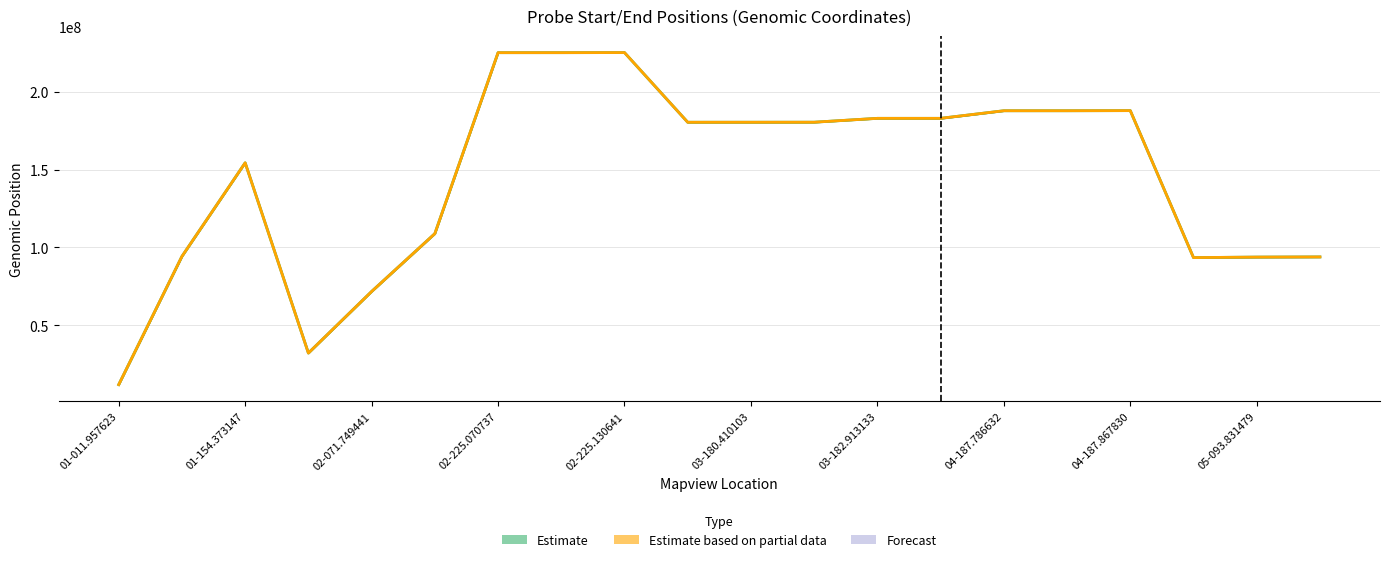

Reading left to right, what are all the values shown in this chart?

start: 11957623	94294892	154373147	32232997	71749441	108893937	225070737	225079831	225130641	180399608	180410103	180430489	182913133	182914357	187786632	187791893	187867830	93513062	93831479	93943940
end: 11957690	94294967	154373212	32233071	71749506	108894005	225070806	225079909	225130719	180399677	180410176	180430565	182913202	182914432	187786701	187791967	187867899	93513137	93831551	93944010